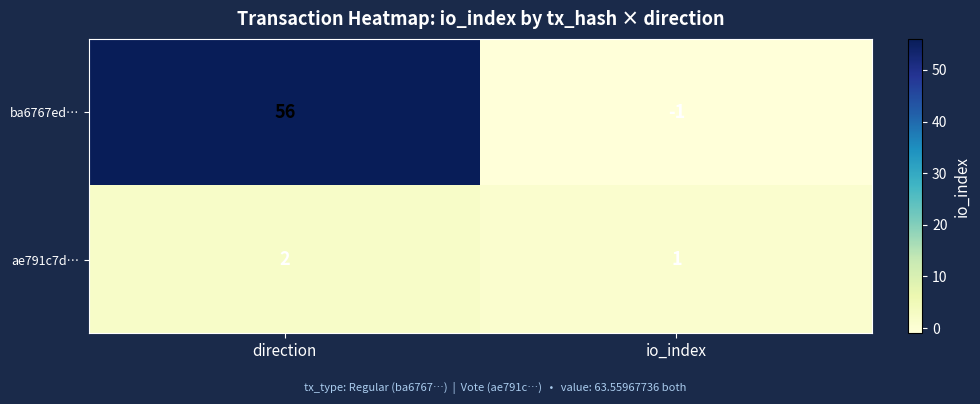

Rank the series by their maximum value, from lowest to highest.

ae791c7d…, ba6767ed…